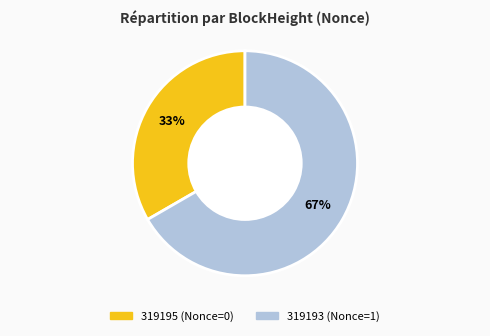

To the nearest percent, what percentage of the pie is 319193?

67%